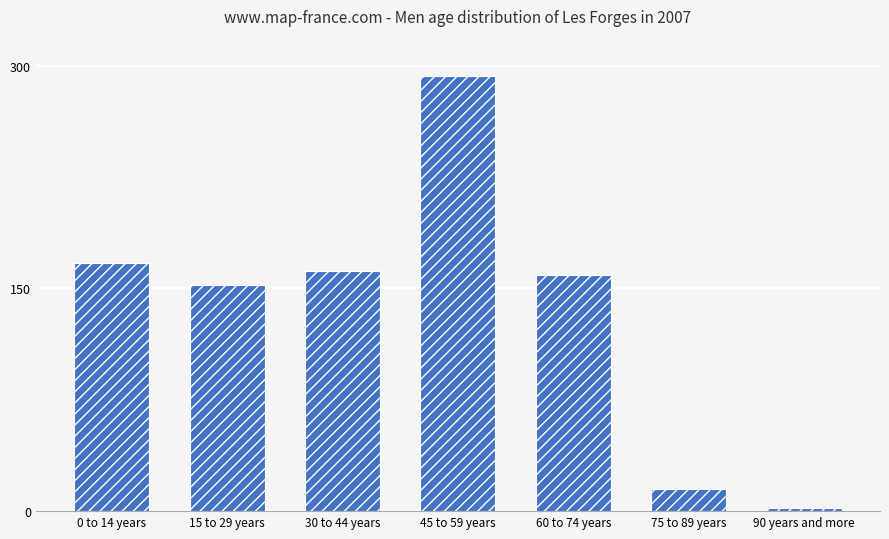

How many bars are there in total?

7